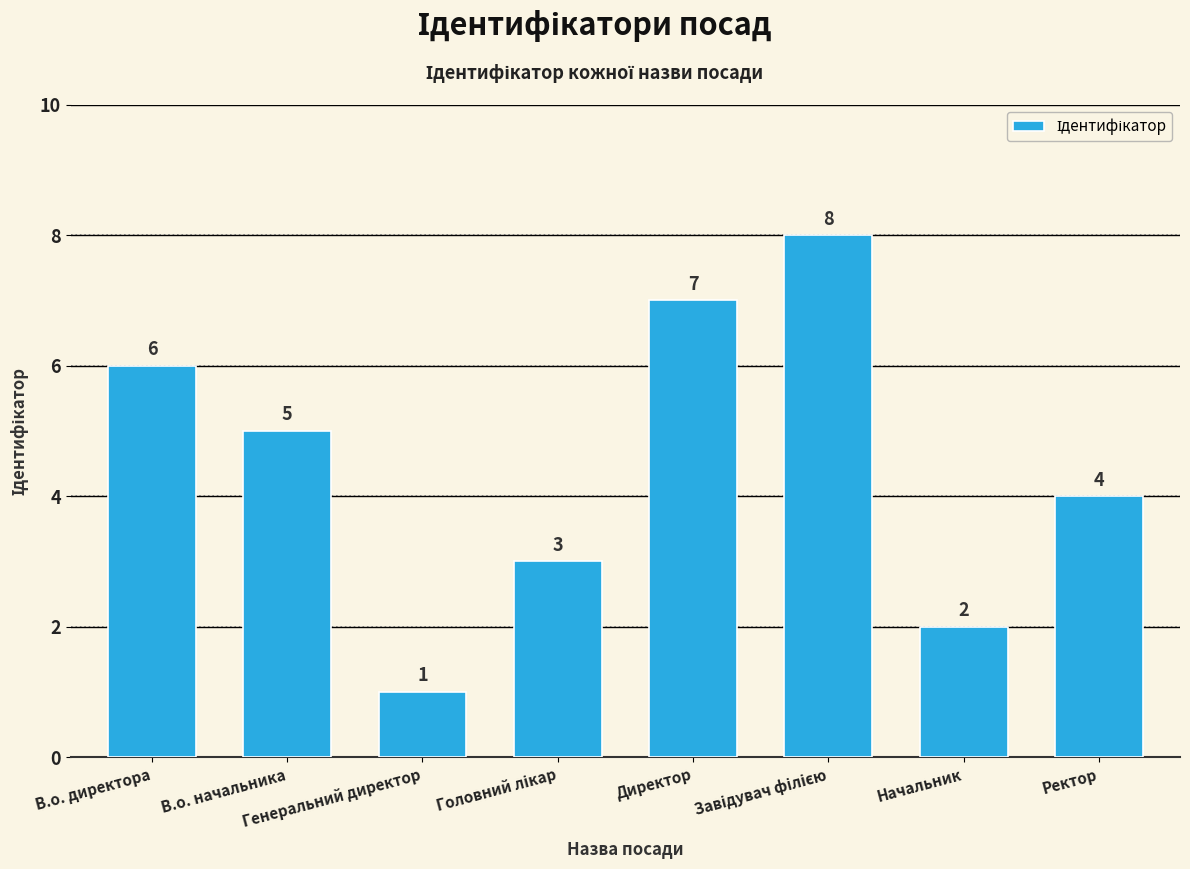

Read the value at Начальник.

2